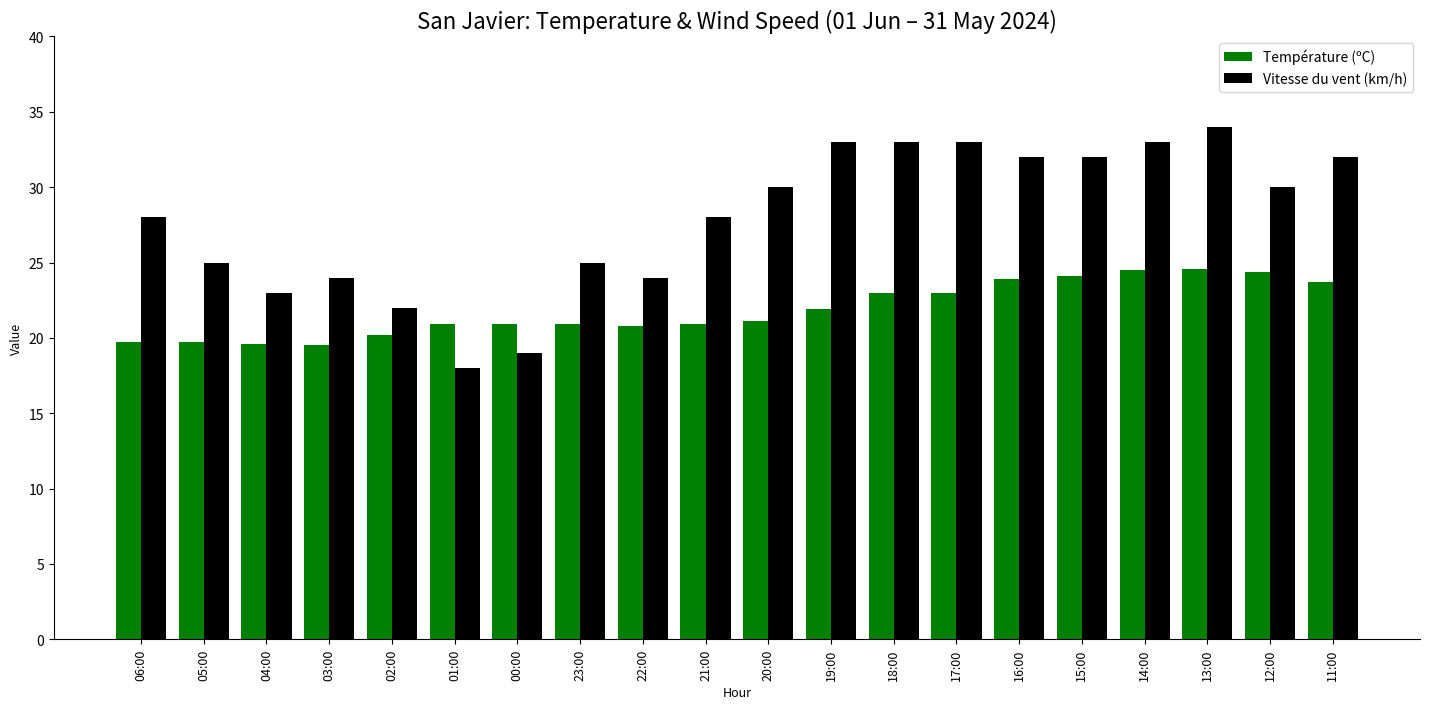

How many bars are there in each group?

2